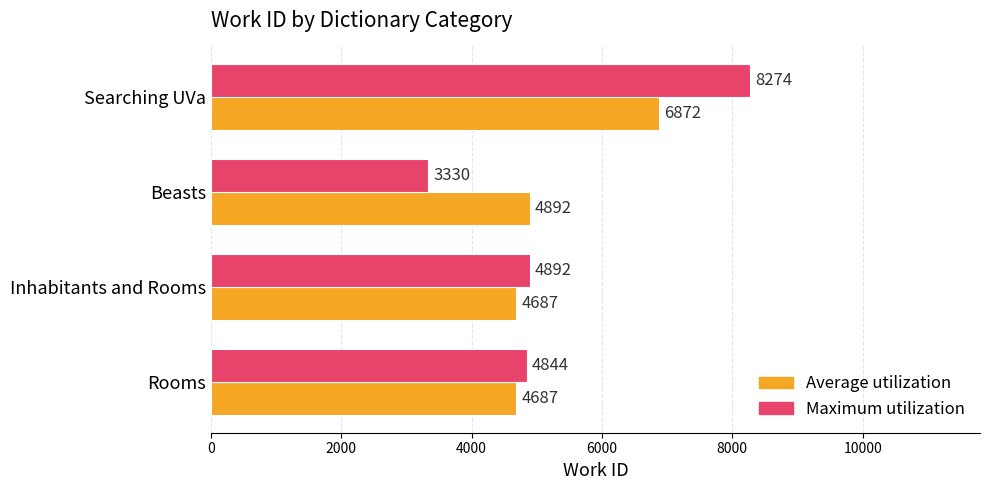

What is the sum of all Maximum utilization values?

21340